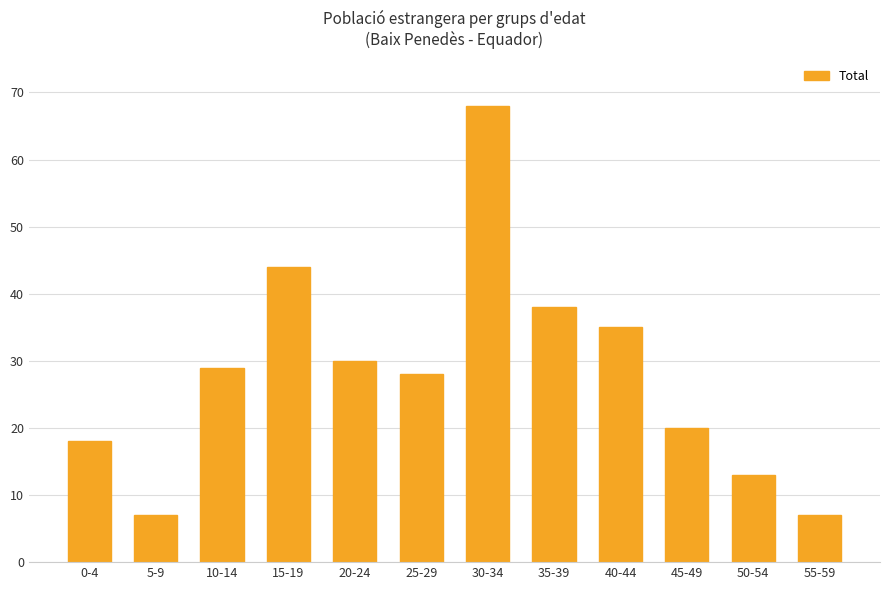

Which has a higher value, 50-54 or 35-39?

35-39